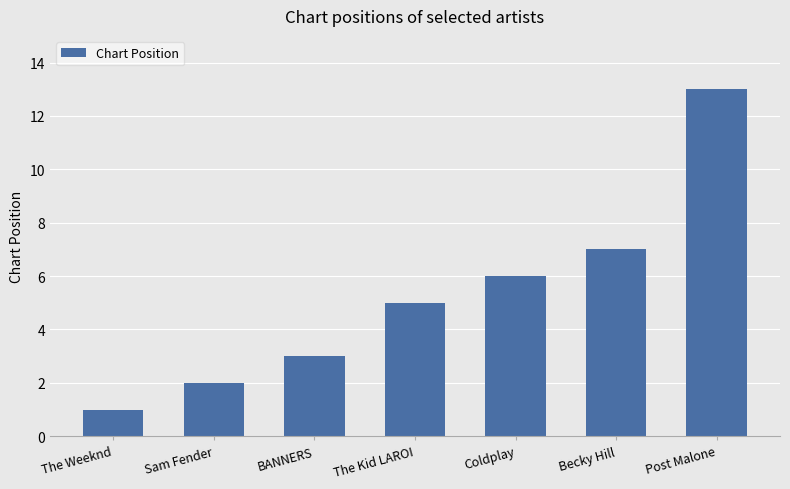

Is it true that the value at The Kid LAROI is 5?

True